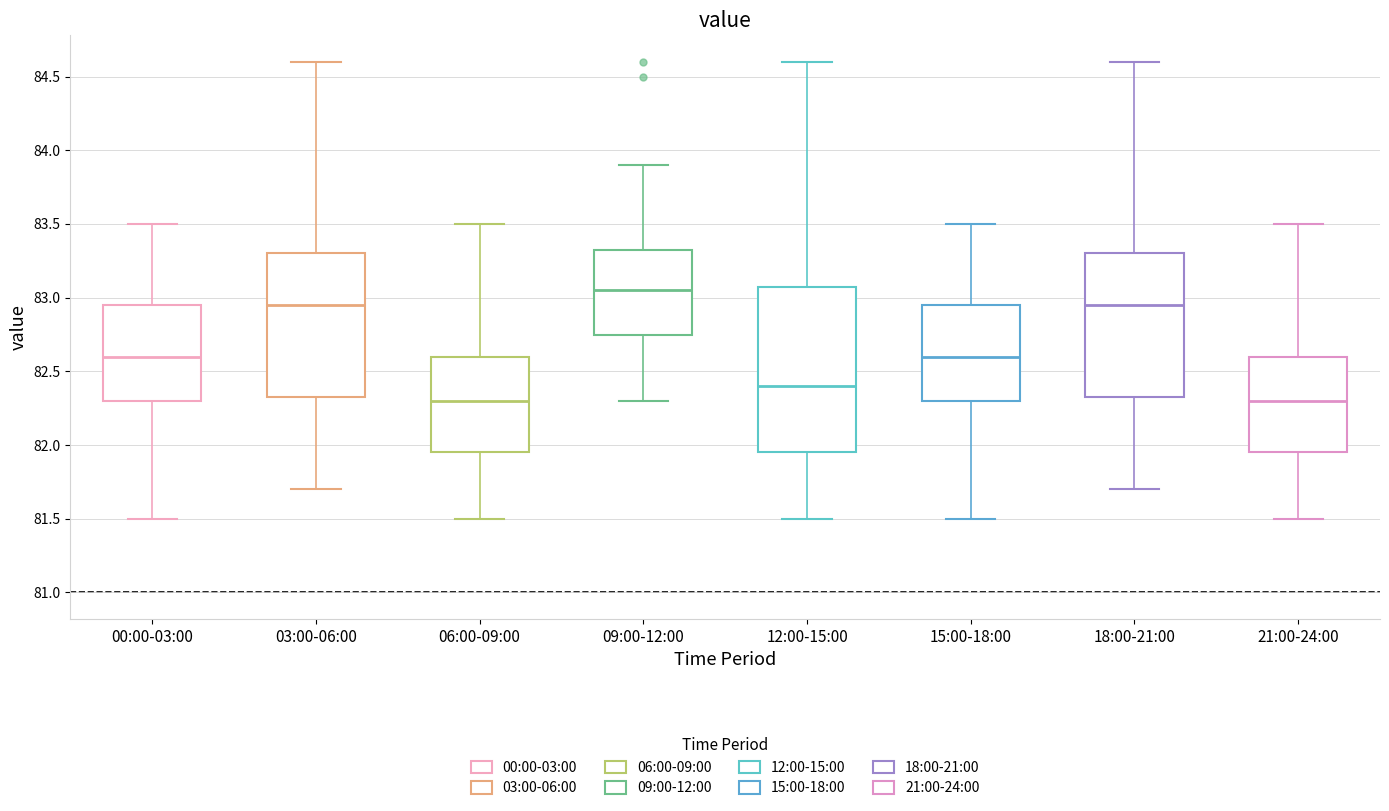

Which box is the tallest, from its lower edge to its upper edge?

12:00-15:00